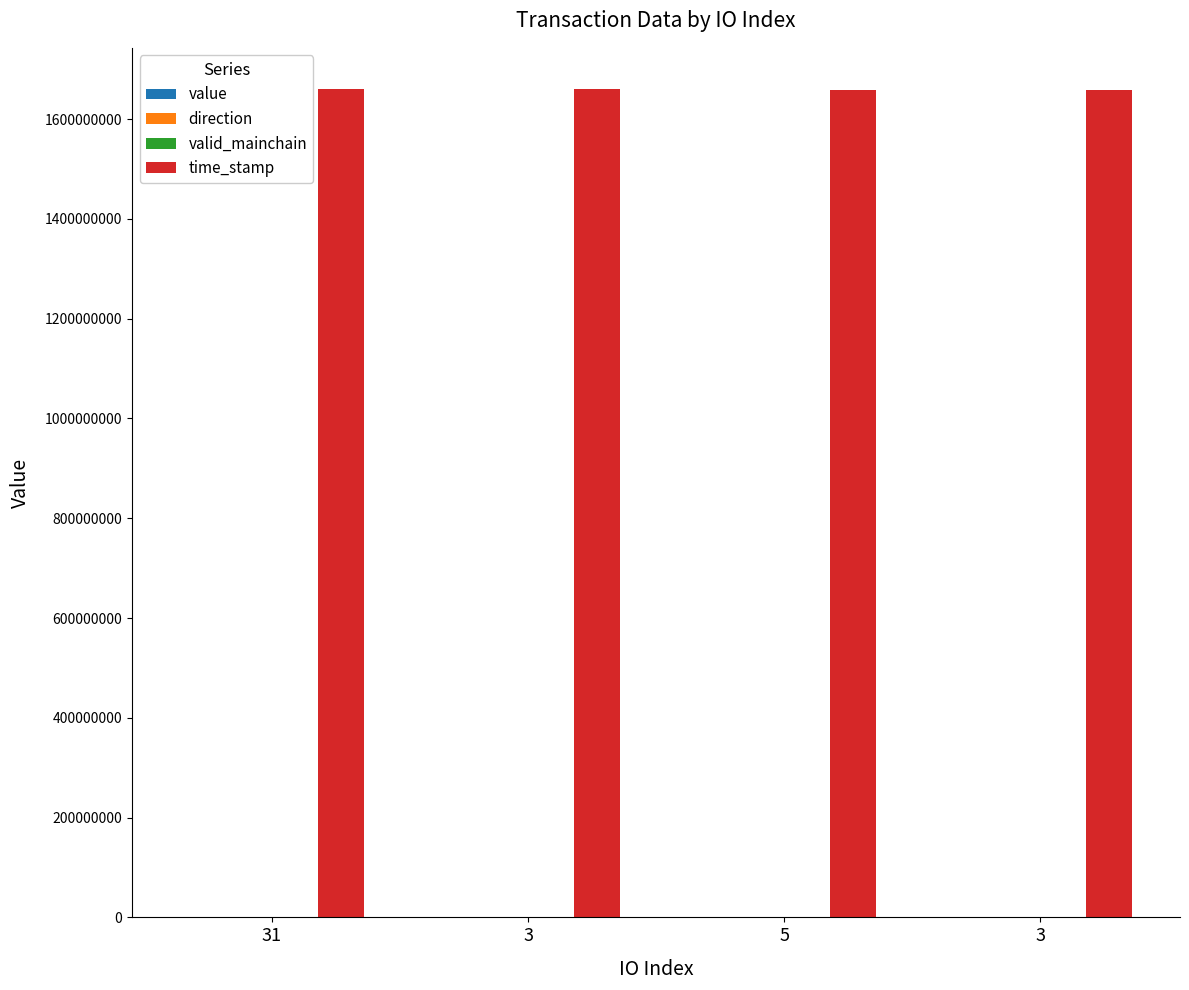

Between 3 and 3, which series saw the biggest shift?

time_stamp